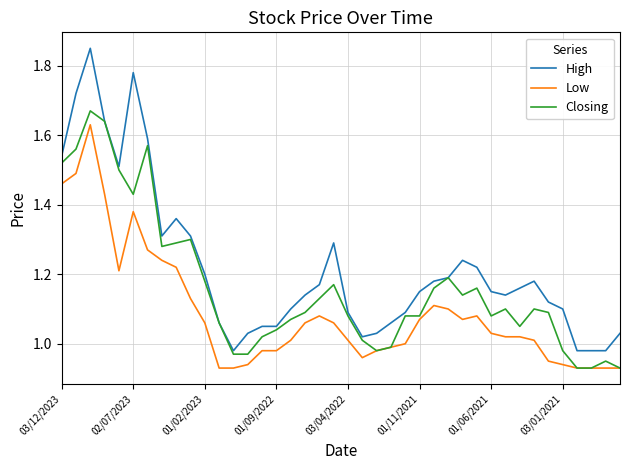

Which series has the widest spread of values?

High